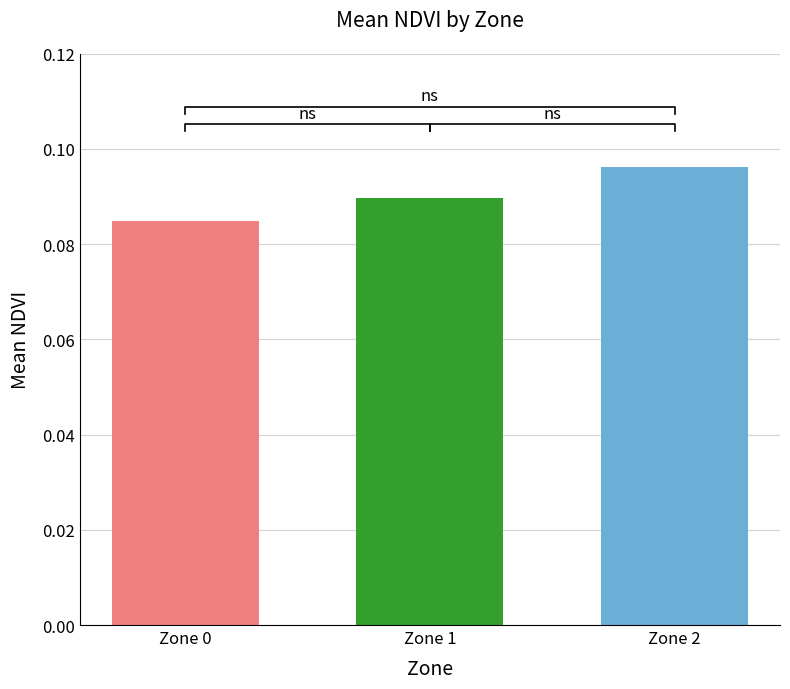

List the labels in order of value, smallest first.

Zone 0, Zone 1, Zone 2